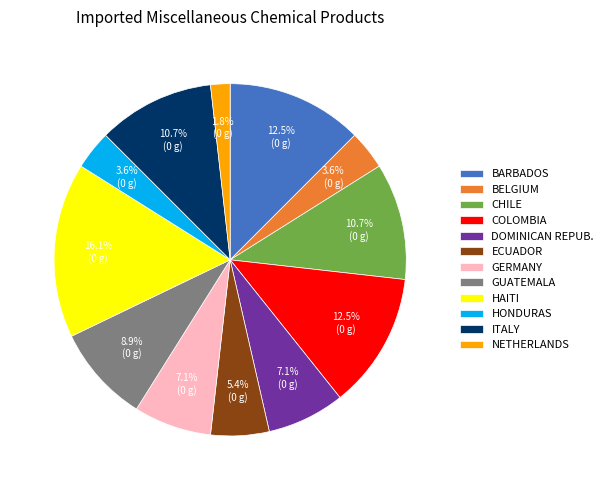

Which category has the biggest portion of the pie?

HAITI